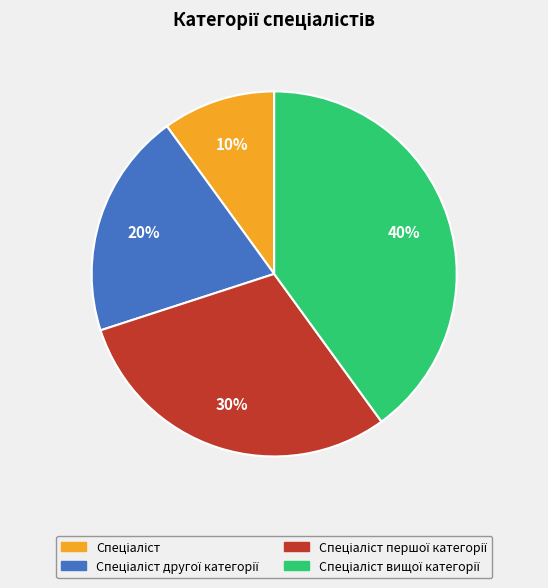

Is there any slice that represents more than half of the pie?

No